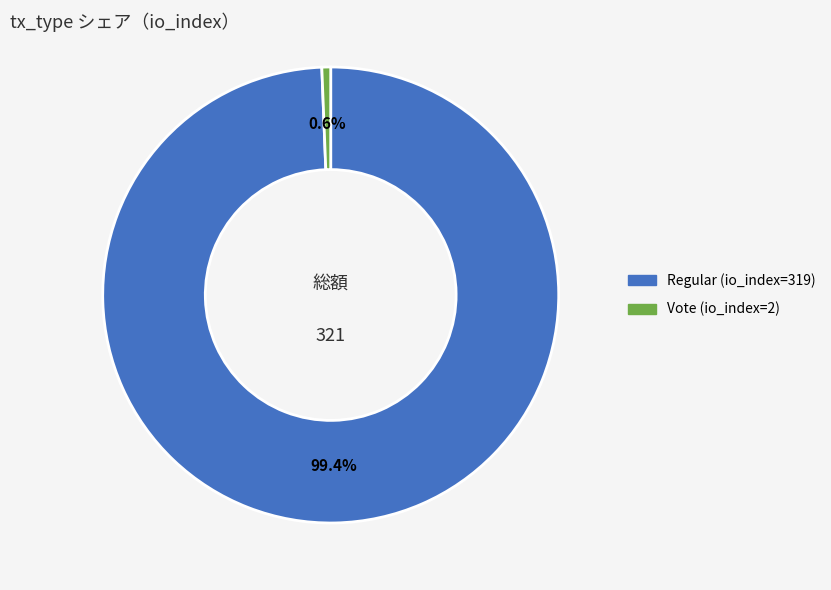

How many slices are in this pie chart?

2